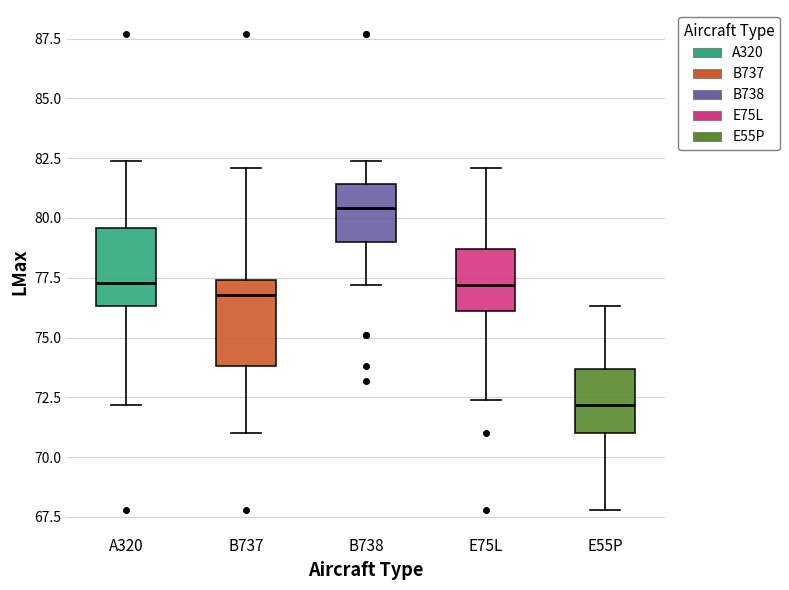

Reading left to right, read every box against the y-axis: the position of its median line, the range the box covers, and the ends of its whiskers. The values are not printed on the chart, so give them approximately, as read against the axis.

A320: median 77.5, box 76.5 to 79.5, whiskers 72.0 to 82.5
B737: median 77.0, box 74.0 to 77.5, whiskers 71.0 to 82.0
B738: median 80.5, box 79.0 to 81.5, whiskers 77.0 to 82.5
E75L: median 77.0, box 76.0 to 78.5, whiskers 72.5 to 82.0
E55P: median 72.0, box 71.0 to 73.5, whiskers 68.0 to 76.5